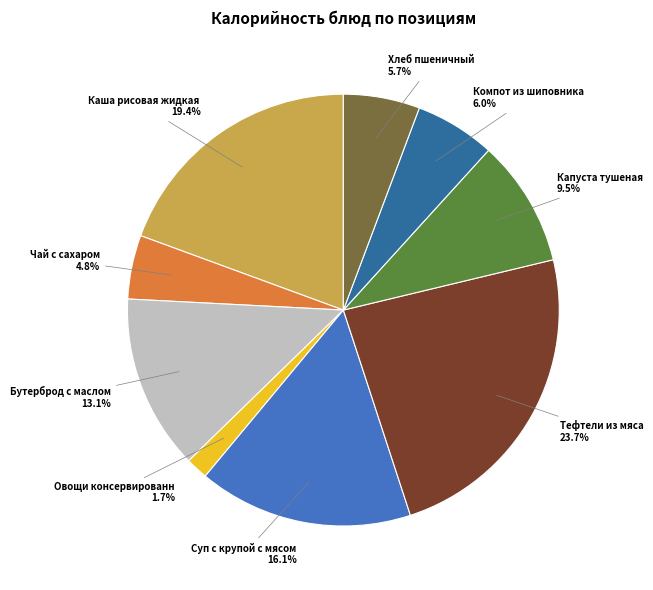

Count the number of slices in the pie.

9